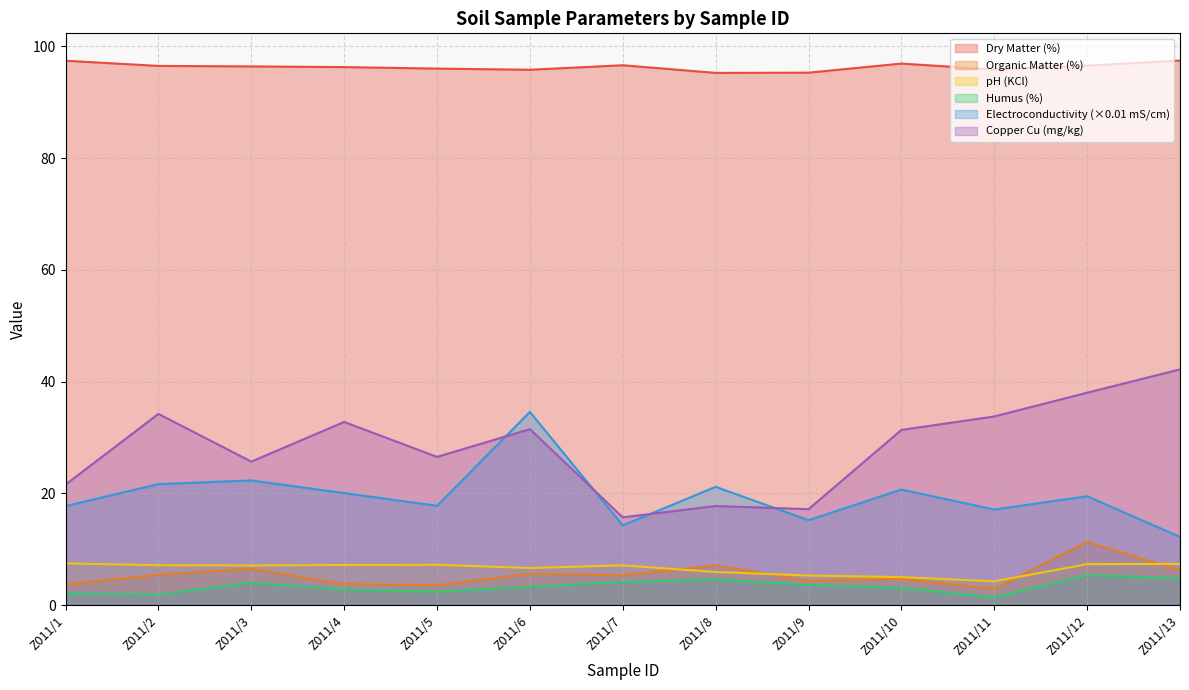

How many interior local peaks does the Elektropropustljivost mS/cm series have?

5